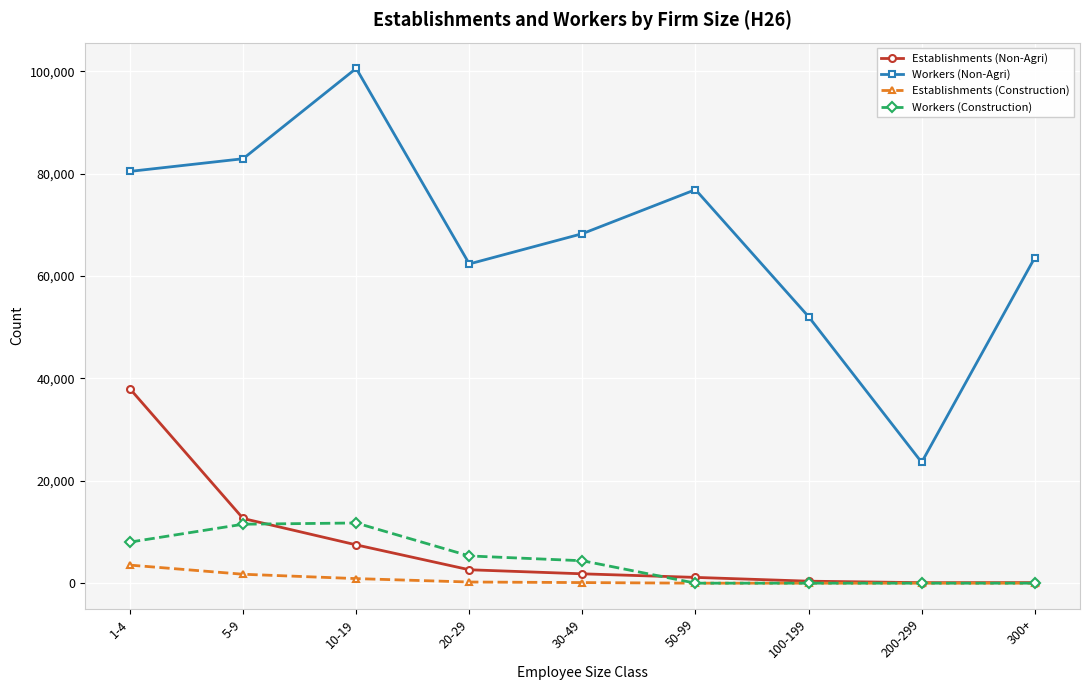

Which category has the highest value across all series?

10-19